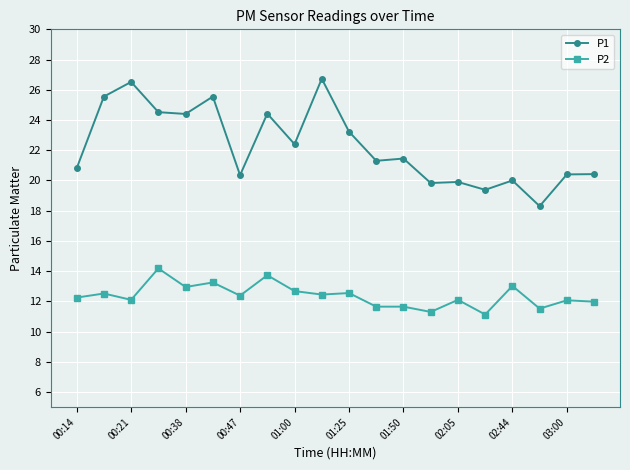

What is the value of the P1 point at the 20th from the left?

20.4